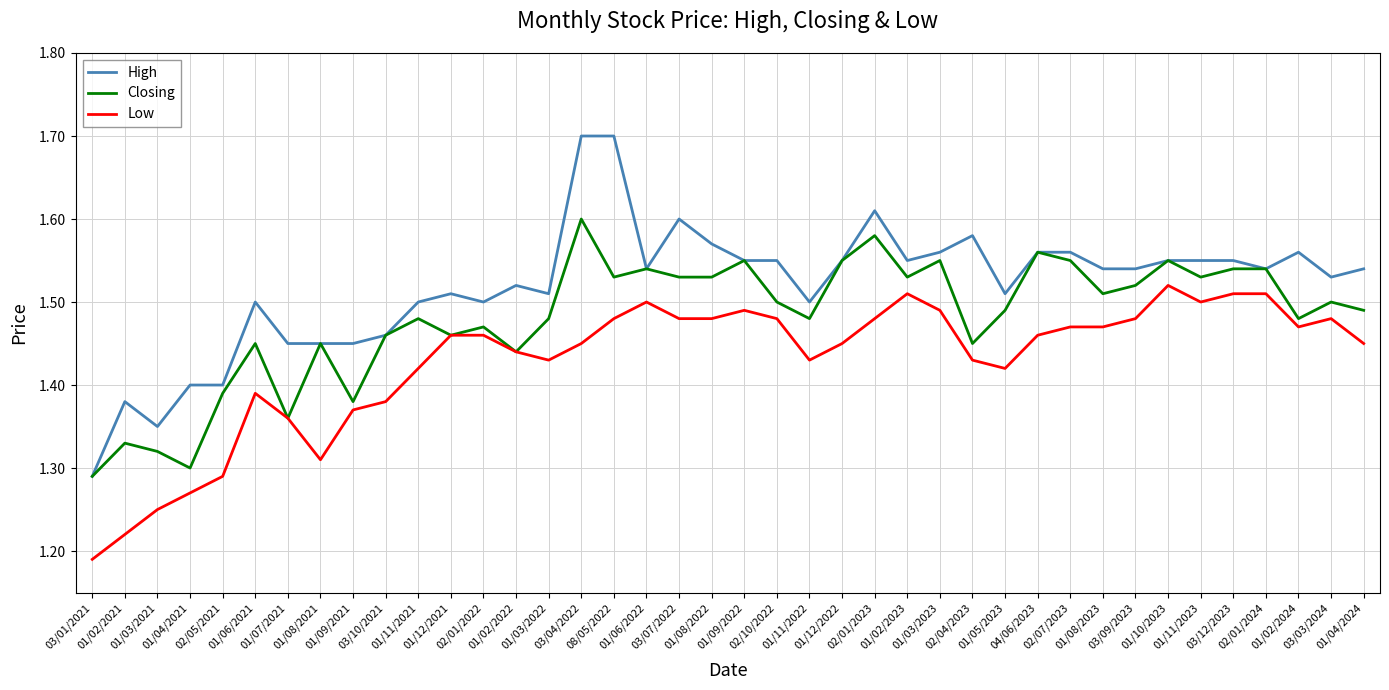

What are all the series names shown in the legend?

High, Closing, Low